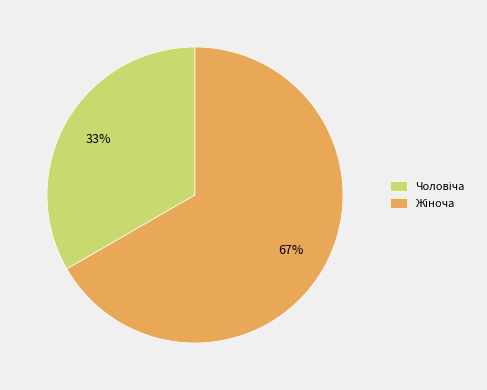

To the nearest percent, what is the average slice percentage?

50%